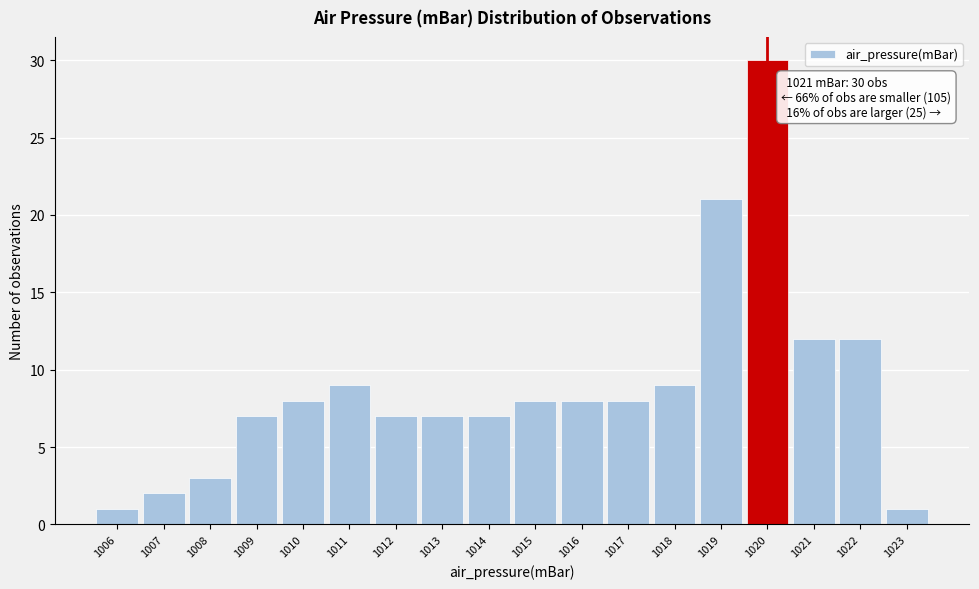

Reading left to right, what are all the values shown in this chart?

1	2	3	7	8	9	7	7	7	8	8	8	9	21	30	12	12	1